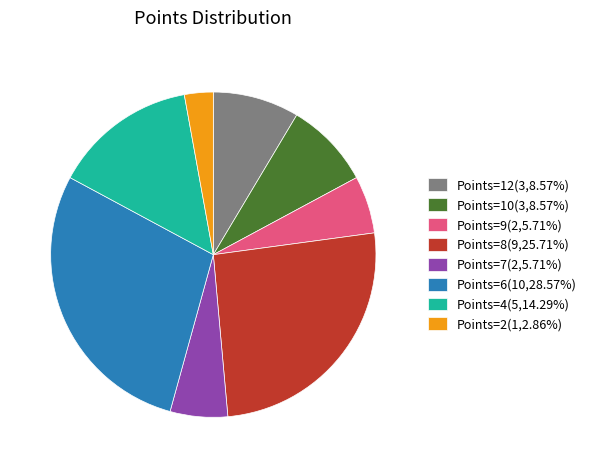

Count the number of slices in the pie.

8